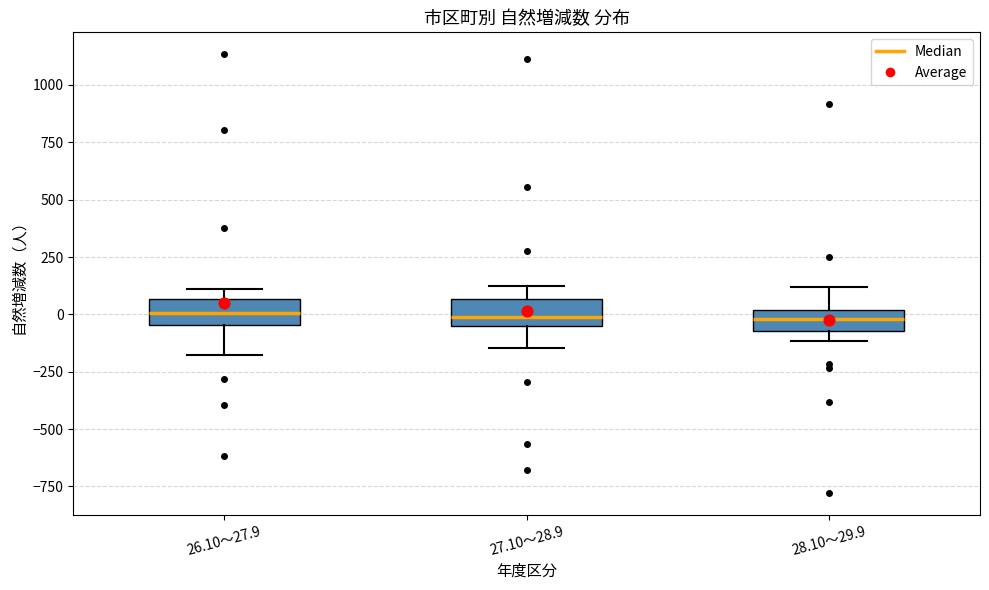

Where is the upper edge of the box for 28.10～29.9 on the y-axis? The values are not printed on the chart, so give them approximately, as read against the axis.

0